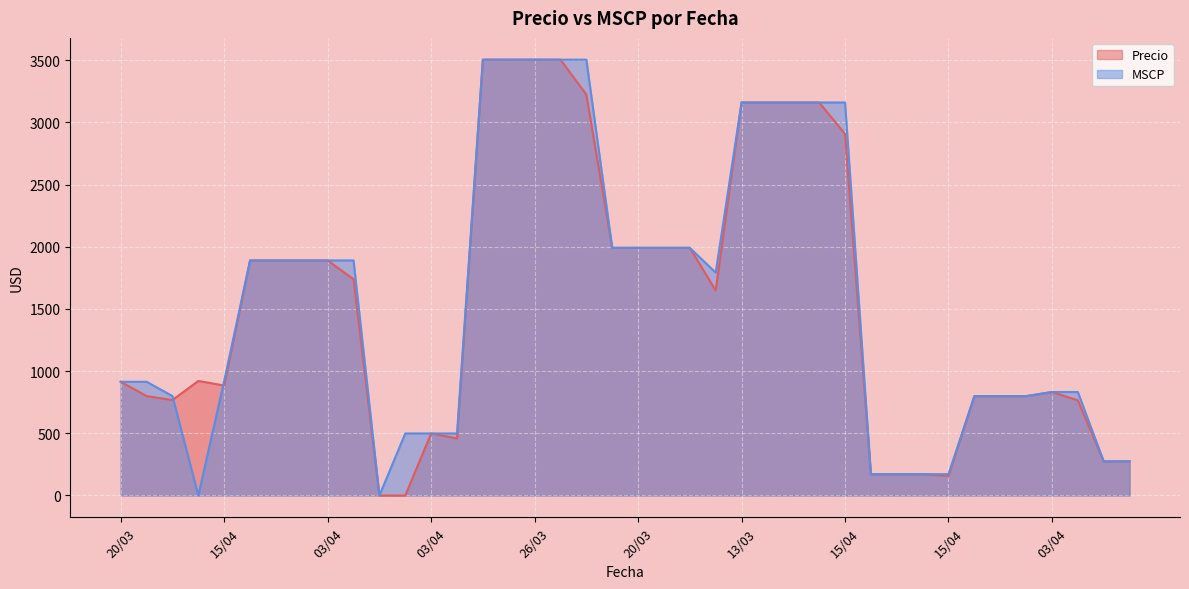

True or false: Precio and MSCP cross at least once.

True